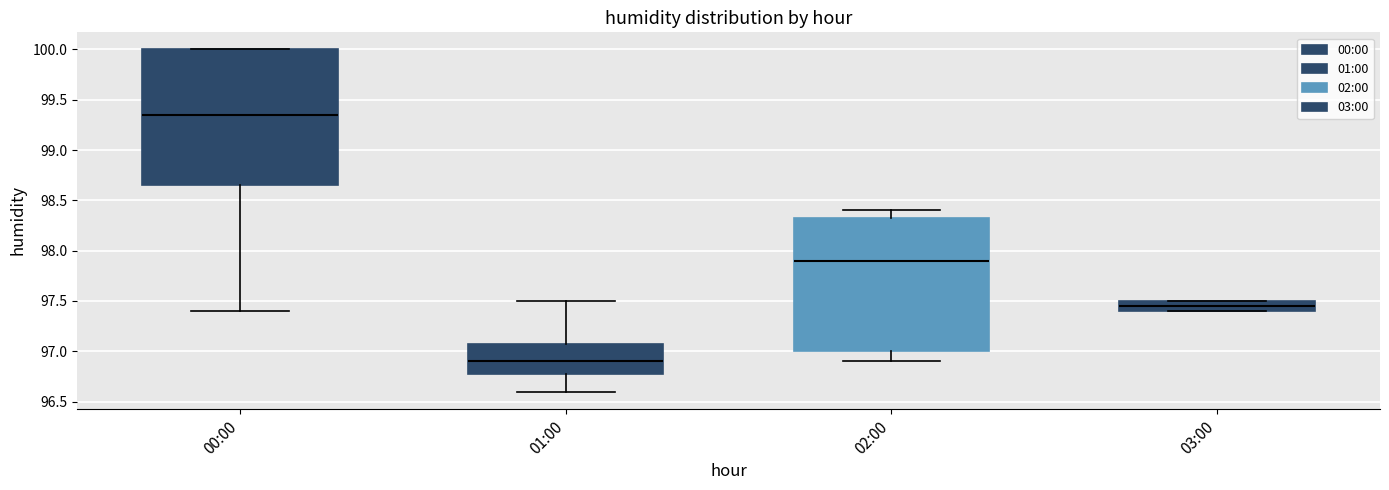

Reading left to right, read every box against the y-axis: the position of its median line, the range the box covers, and the ends of its whiskers. The values are not printed on the chart, so give them approximately, as read against the axis.

00:00: median 99.35, box 98.65 to 100.00, whiskers 97.40 to 100.00
01:00: median 96.90, box 96.80 to 97.10, whiskers 96.60 to 97.50
02:00: median 97.90, box 97.00 to 98.35, whiskers 96.90 to 98.40
03:00: median 97.45, box 97.40 to 97.50, whiskers 97.40 to 97.50